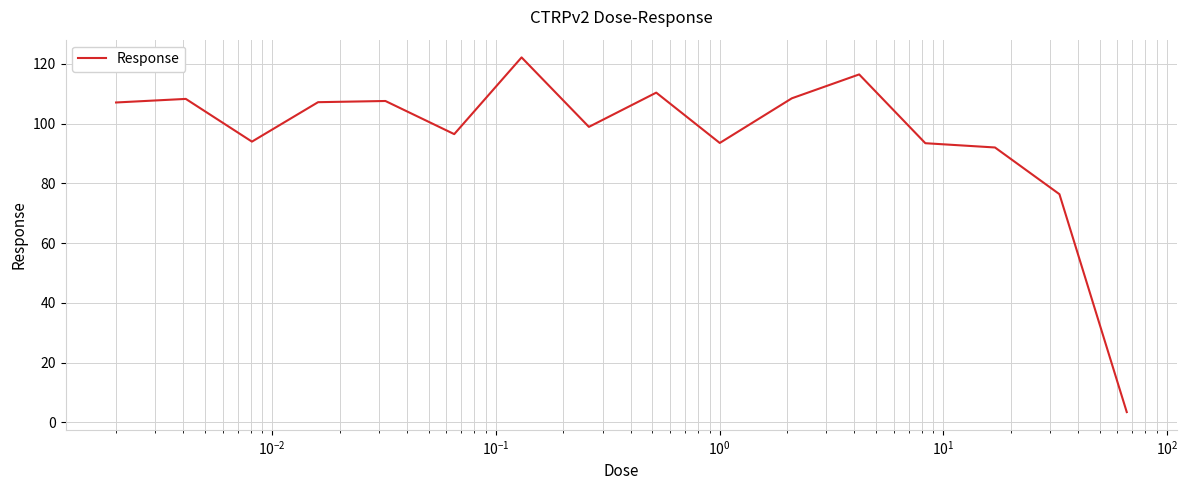

What is the minimum value shown in the chart?

3.4